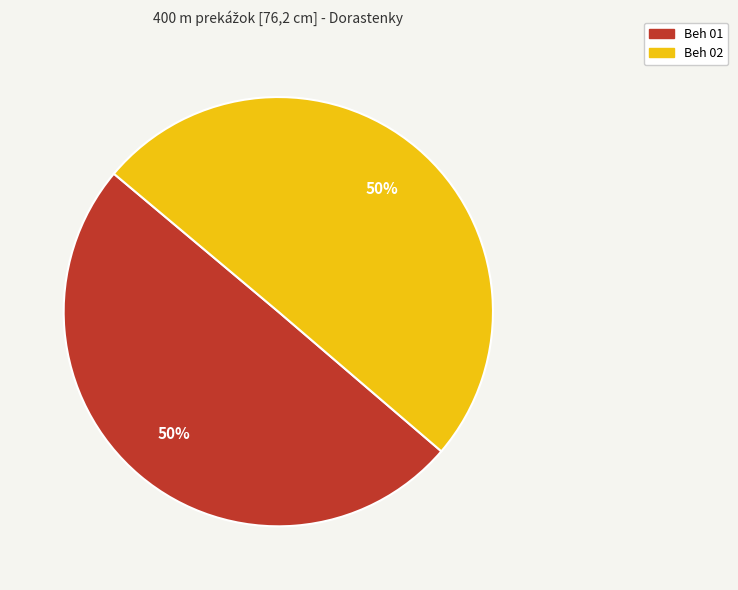

Do Beh 01 and Beh 02 together represent more than half of the pie?

Yes